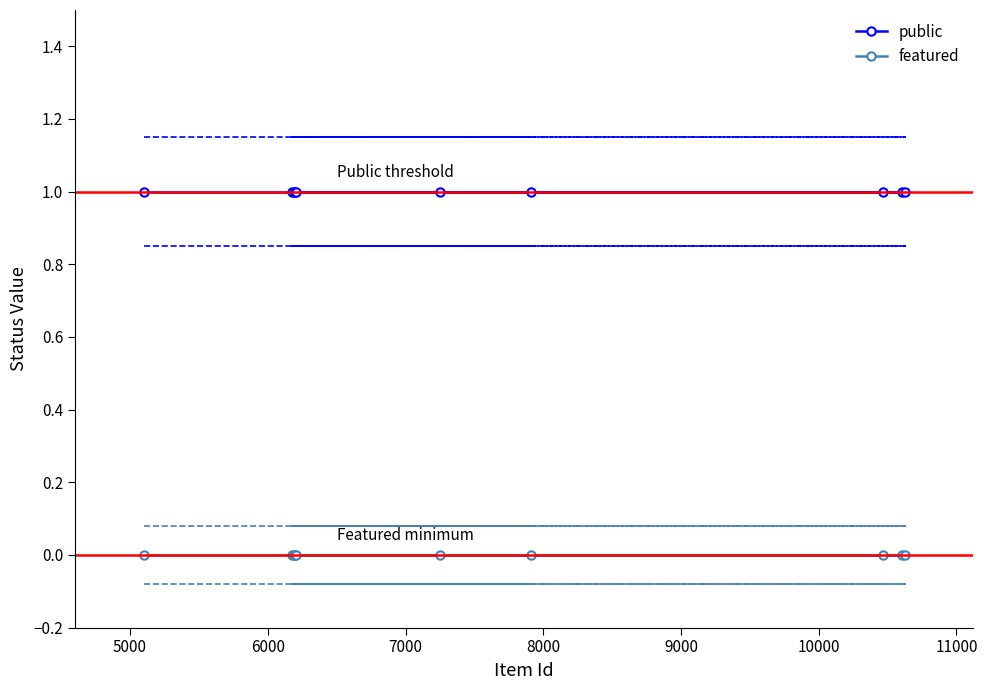

Which series has the largest total across all categories?

public